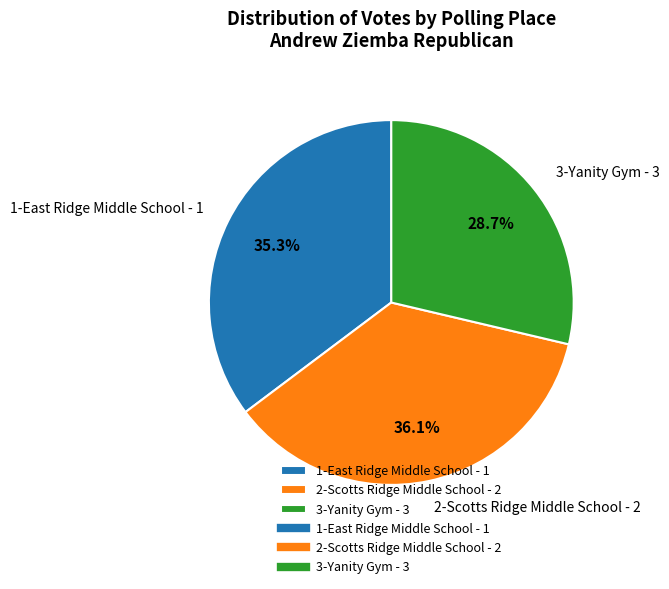

True or false: 2-Scotts Ridge Middle School - 2 accounts for 51% of the total.

False